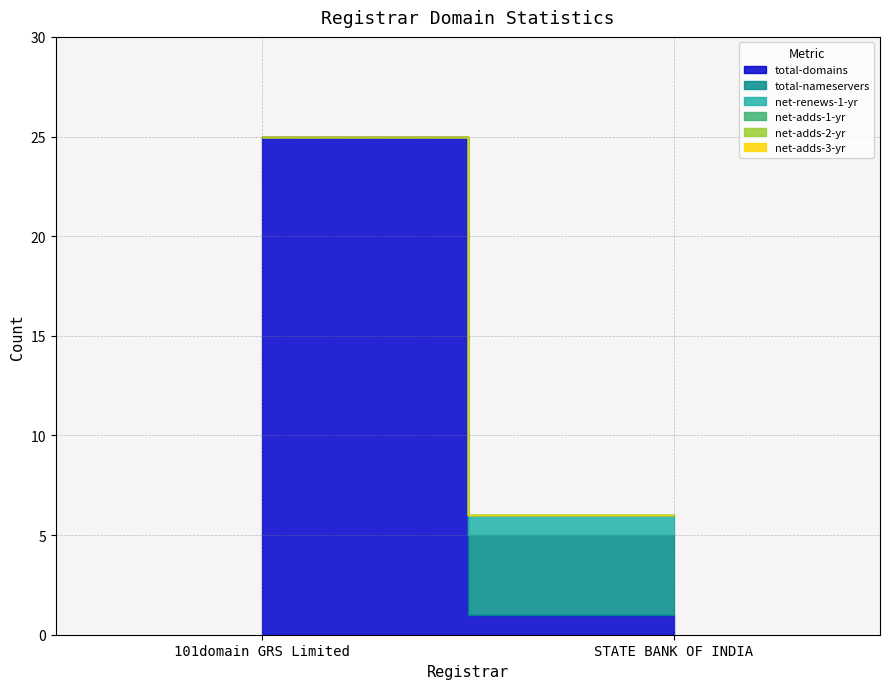

How many values in total-nameservers are above zero?

1